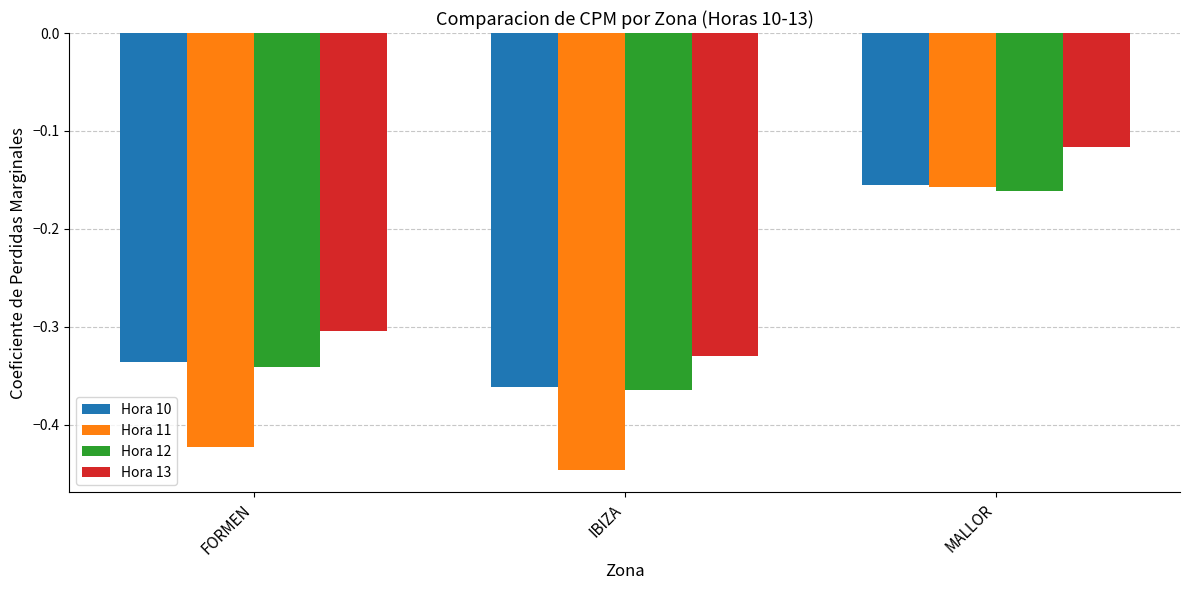

What is the difference between the maximum and minimum values in the Hora 12 series?

0.2